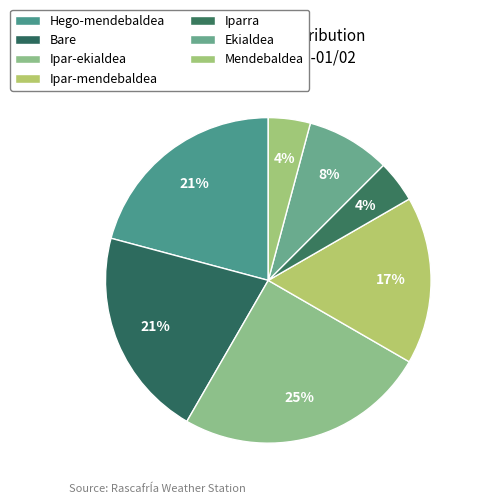

Does any single category account for the majority?

No